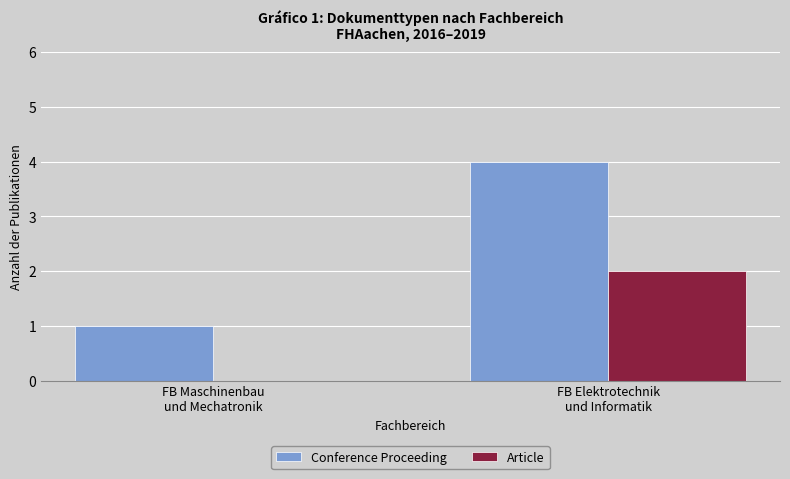

How many data points does each series have?

2